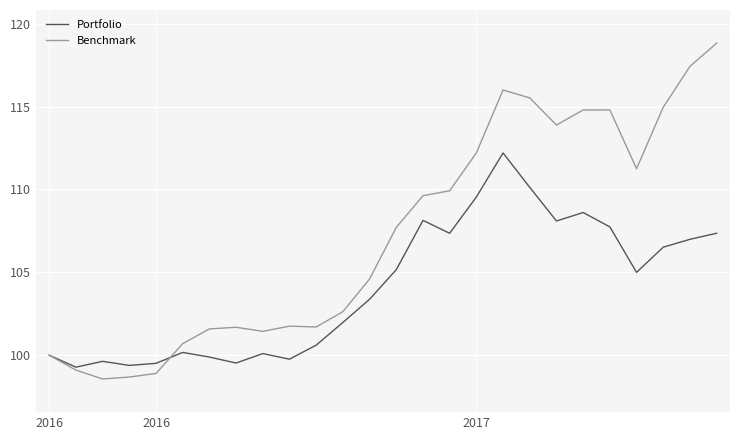

How many lines are shown in the chart?

2